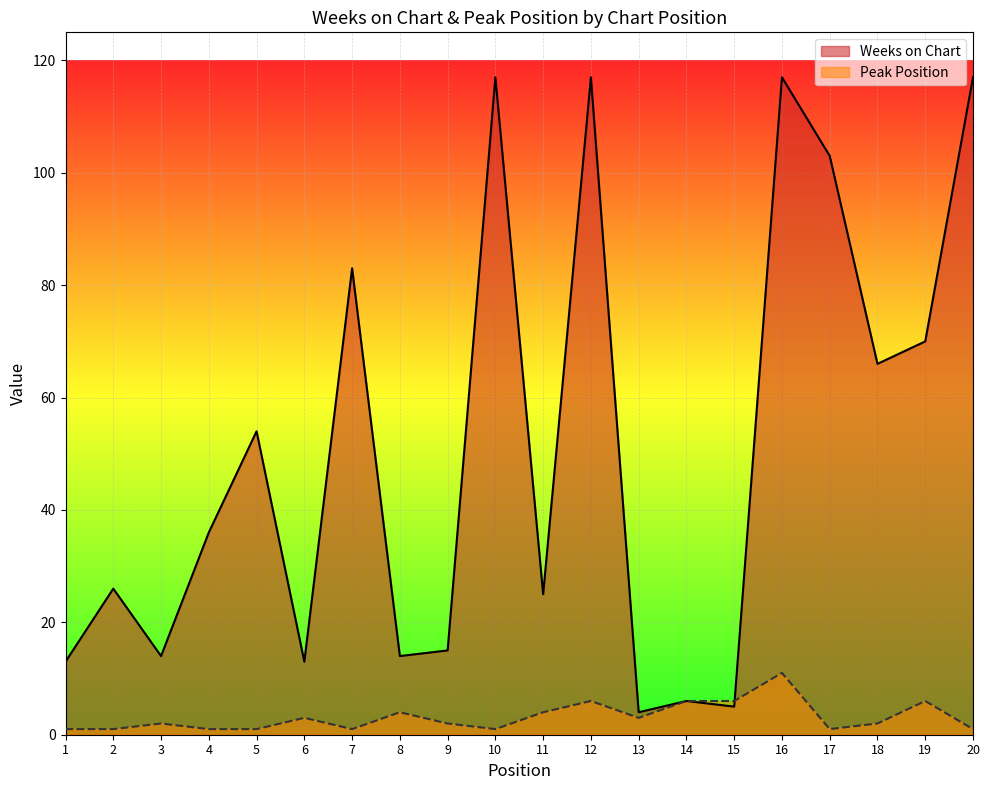

In Weeks on Chart, how many points are higher than both neighbors (excluding endpoints)?

7